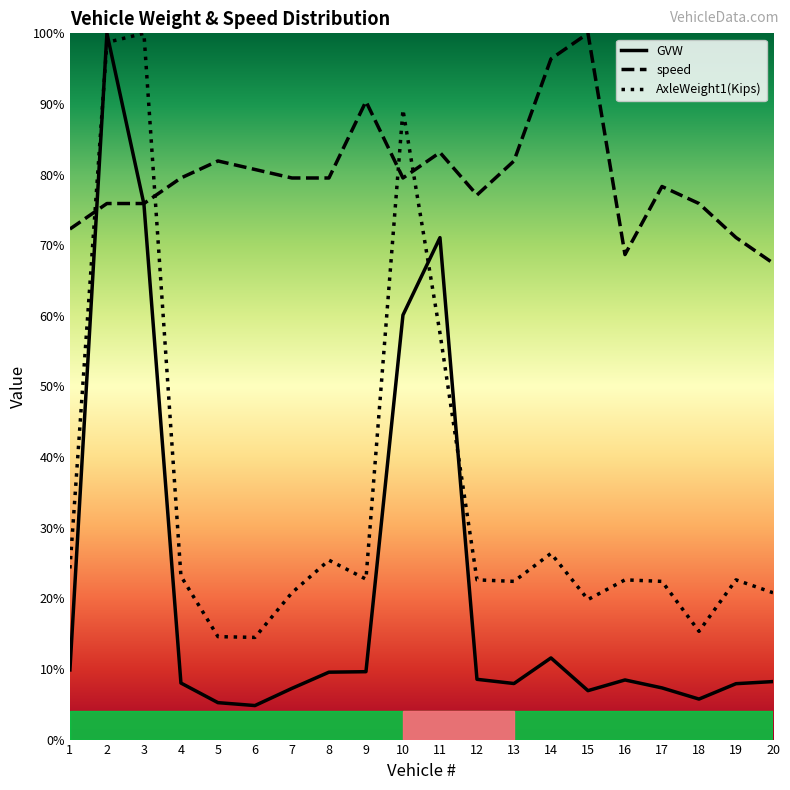

Count the number of categories in the chart.

20